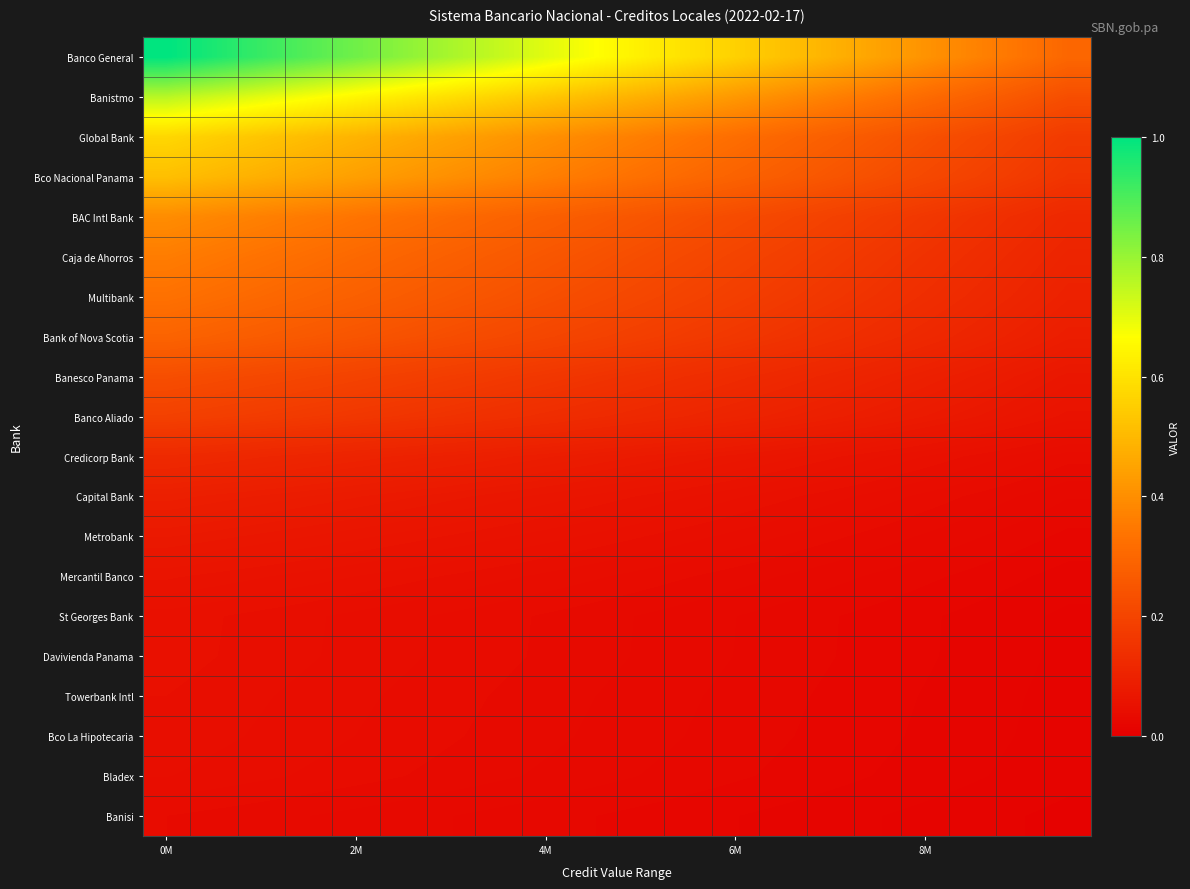

At which category is the sum across all series the highest?

0M